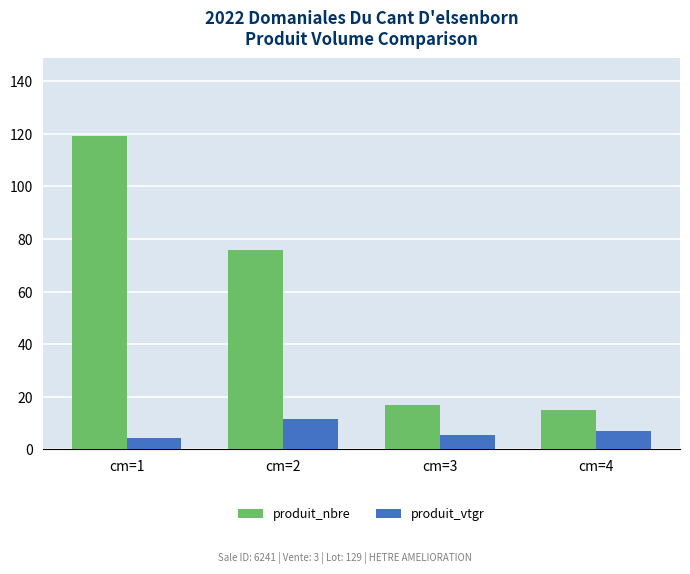

What is the sum of the produit_nbre values at cm=2 and cm=3?

93.0